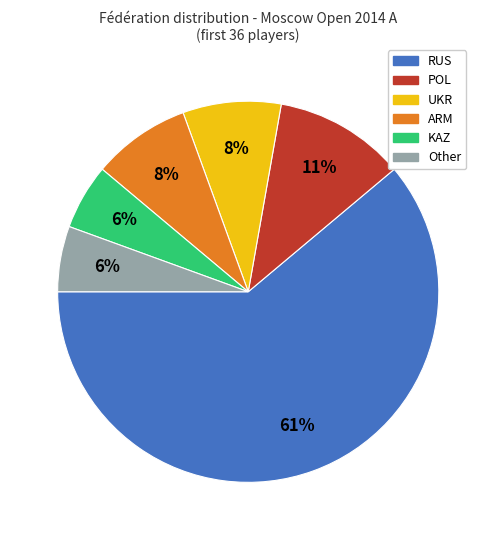

The ARM slice represents 1% of the pie. True or false?

False